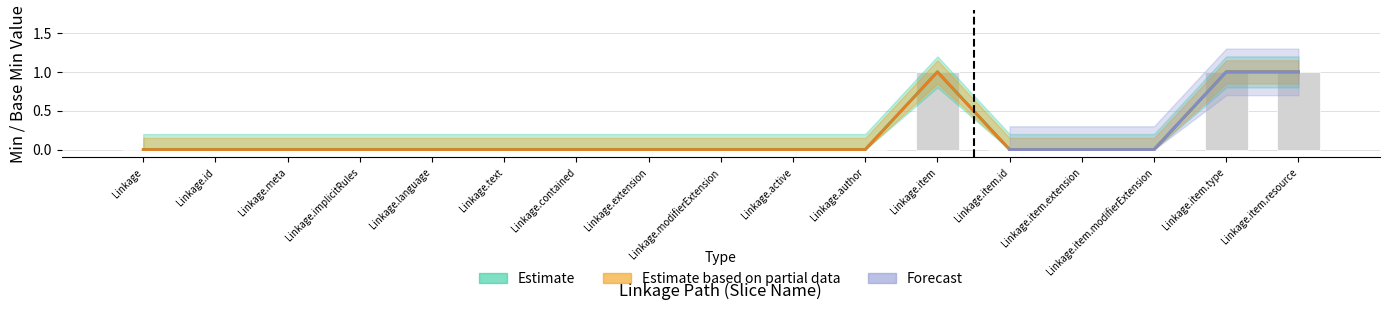

Does the chart contain any negative values?

No